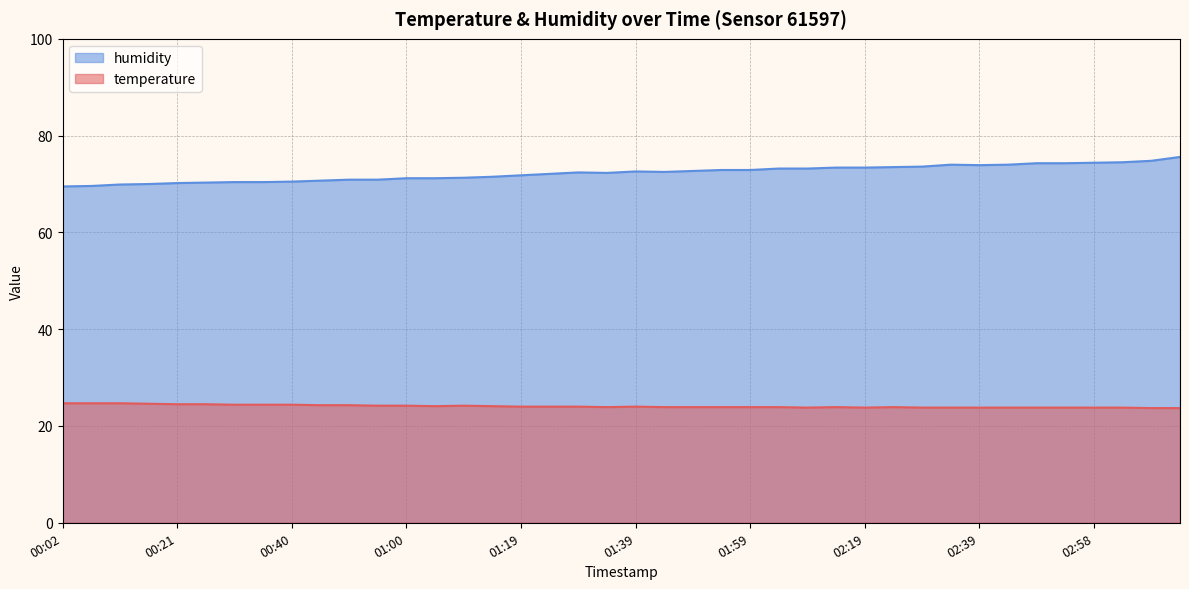

Which series has the largest range (max minus min)?

humidity